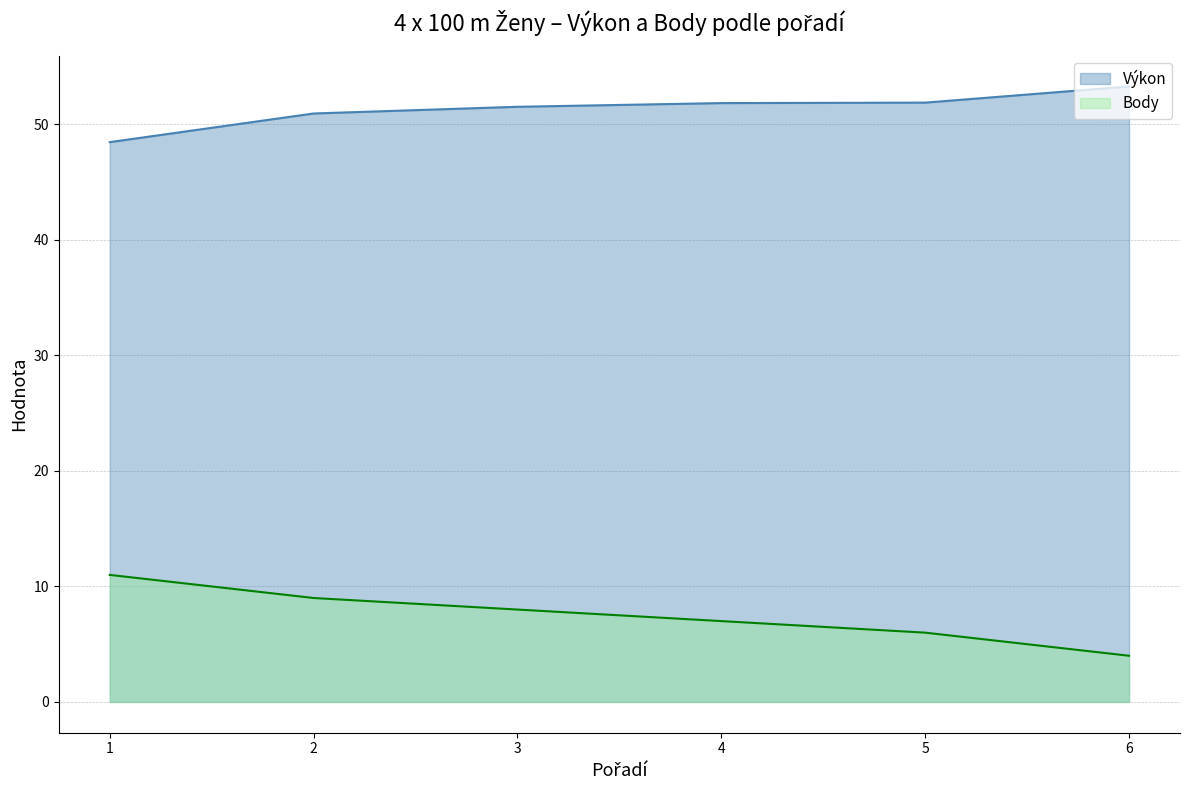

At which label does Body reach its minimum?

6